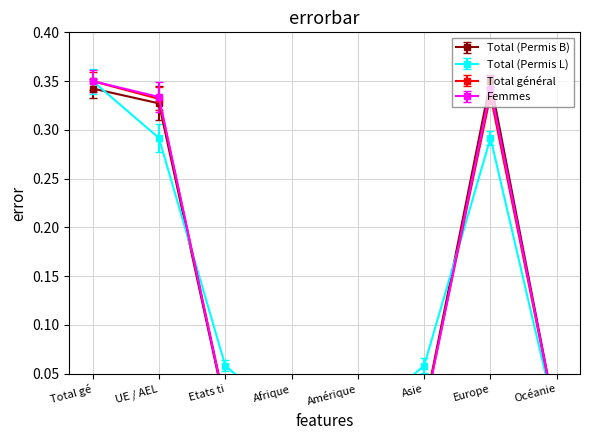

What is the sum of the Total (Permis B) values at Etats ti and Total gé?

0.4